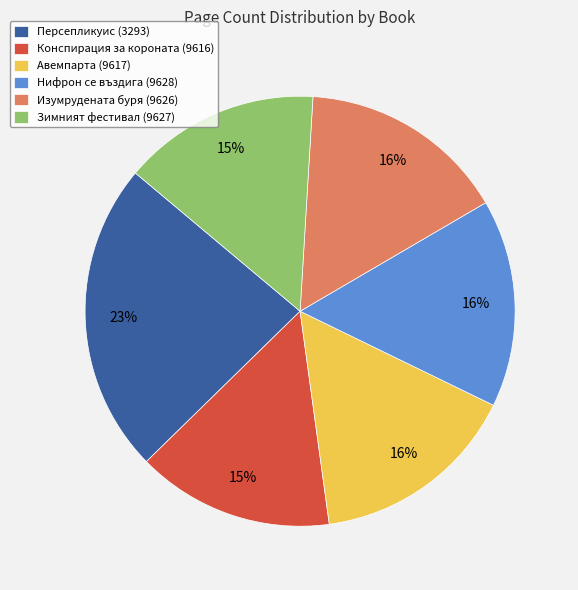

Which category has the biggest portion of the pie?

Персепликуис (3293)